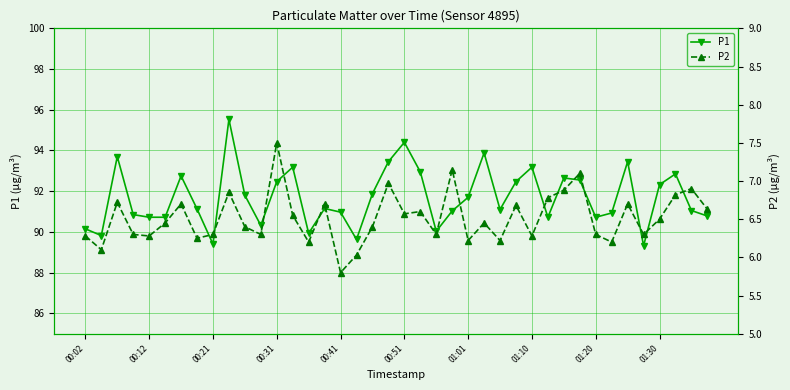

True or false: P1 has a value of 32.7 at 00:21.

False